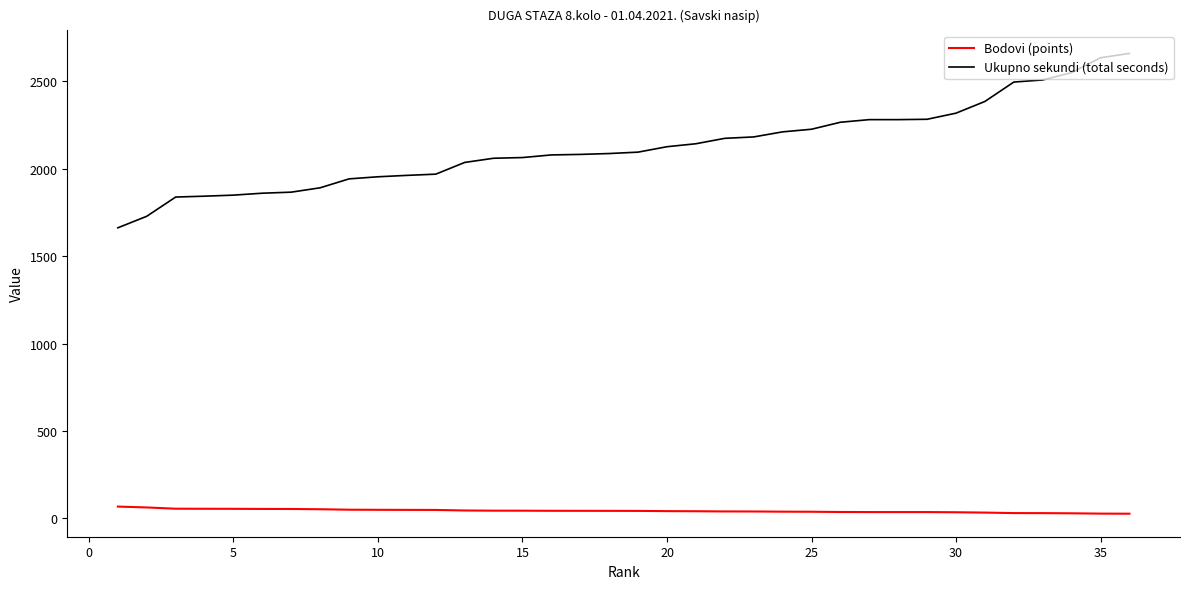

True or false: Bodovi (points) and Ukupno sekundi (total seconds) cross at least once.

False